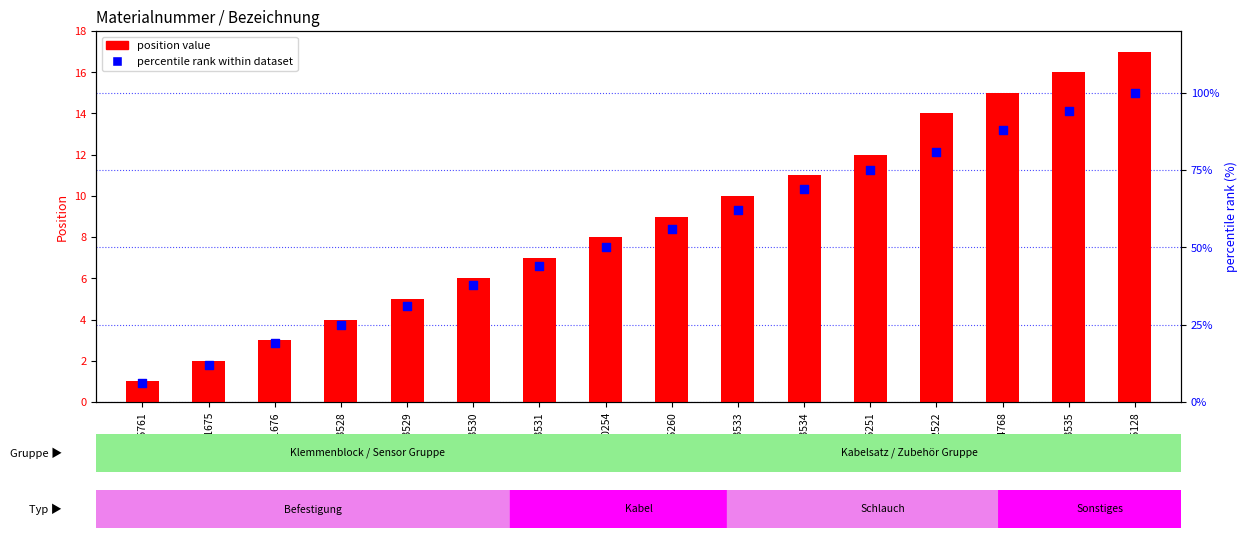

Which series has the largest Y range (max minus min)?

percentile rank within dataset